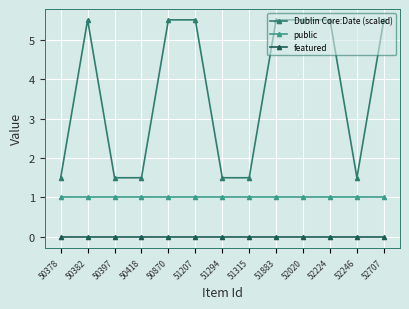

What is the value of the Dublin Core:Date (scaled) point at the 7th from the left?

1.5